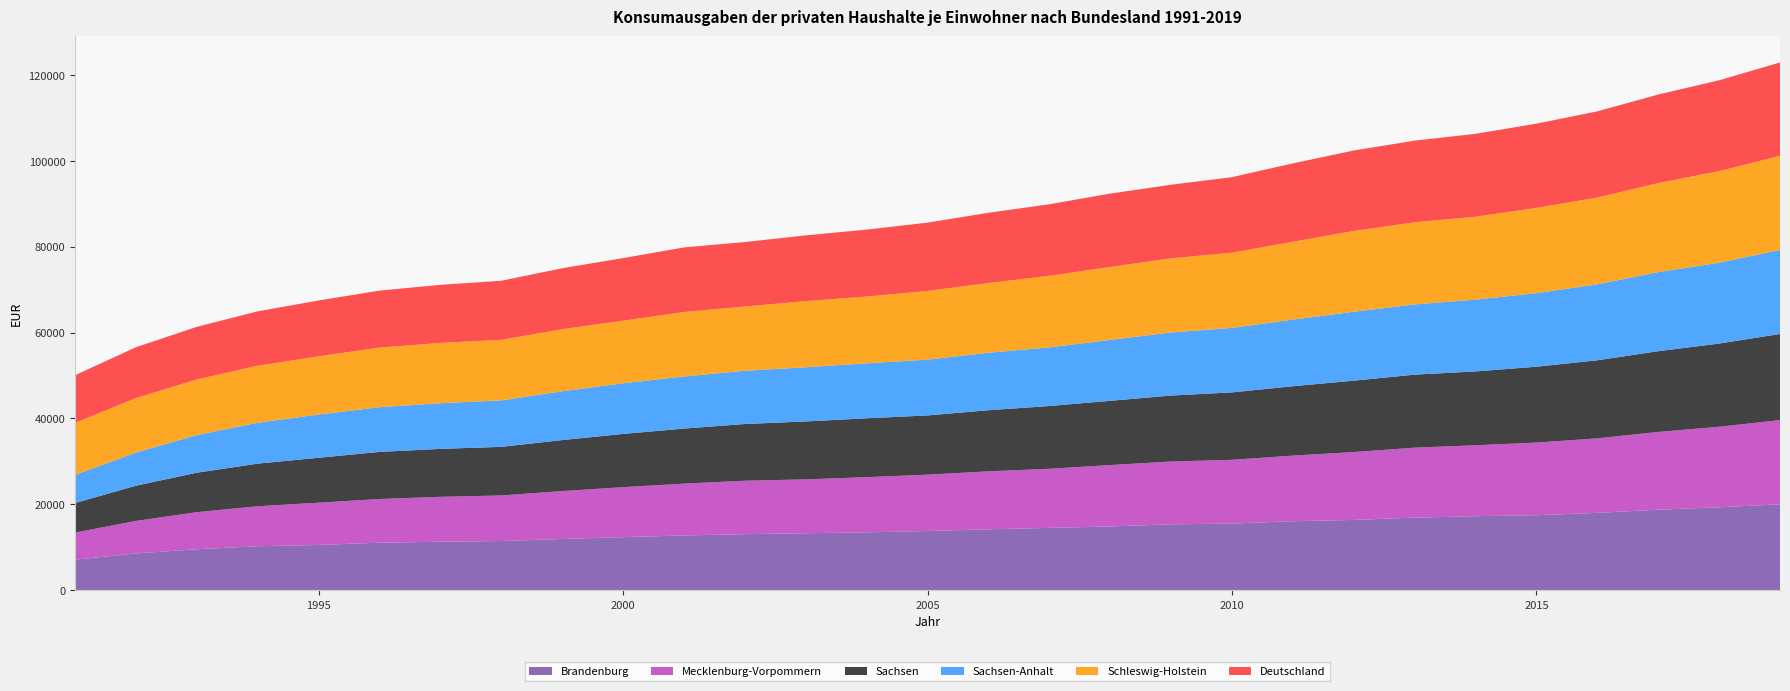

Reading right to left, what are all the values shown in this chart?

Brandenburg: 19971	19289	18720	17987	17441	17211	16882	16337	16043	15480	15326	14831	14488	14154	13765	13449	13241	13021	12727	12333	11904	11428	11262	11032	10515	10216	9514	8533	7093
Mecklenburg-Vorpommern: 19627	18758	18114	17364	16916	16525	16297	15811	15284	14862	14624	14292	13771	13509	13120	12859	12546	12453	12073	11641	11154	10613	10462	10188	9842	9316	8642	7579	6302
Sachsen: 20056	19381	18809	18182	17671	17202	17006	16637	16159	15710	15366	14965	14616	14232	13801	13711	13498	13214	12825	12398	11891	11323	11170	10971	10469	9927	9191	8208	6885
Sachsen-Anhalt: 19573	18833	18434	17698	17140	16722	16367	16056	15525	15028	14689	14199	13668	13390	12987	12803	12620	12403	12136	11797	11371	10824	10640	10419	10073	9522	8768	7729	6536
Schleswig-Holstein: 21934	21322	20742	20207	19863	19312	19125	18820	18137	17512	17272	16980	16669	16245	16015	15559	15411	14964	15015	14592	14443	14107	14049	13871	13555	13289	12960	12690	12132
Deutschland: 21745	21173	20616	20082	19623	19312	19019	18742	18249	17603	17151	17097	16663	16362	15906	15594	15313	15020	15048	14577	14214	13765	13520	13281	13012	12669	12256	11845	11112